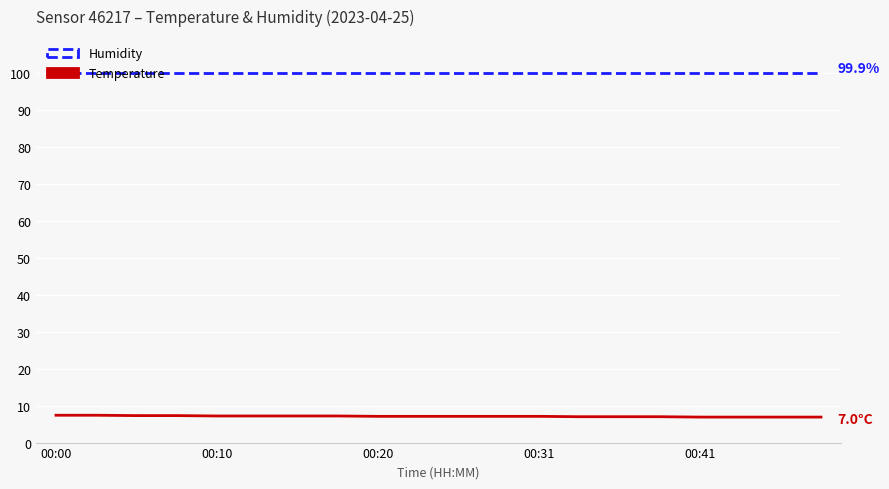

List the series in order of their overall mean, highest first.

Humidity, Temperature